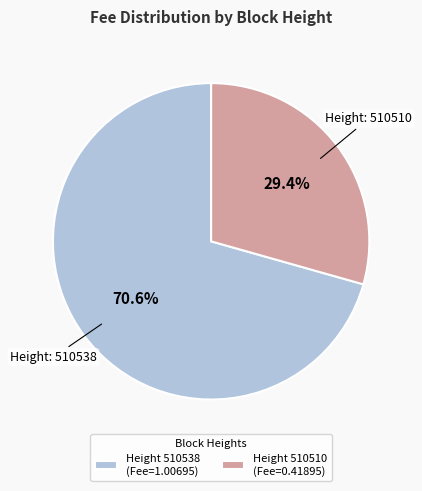

What is the ratio of the value at Height 510510 (Fee=0.41895) to the value at Height 510538 (Fee=1.00695)?

0.4